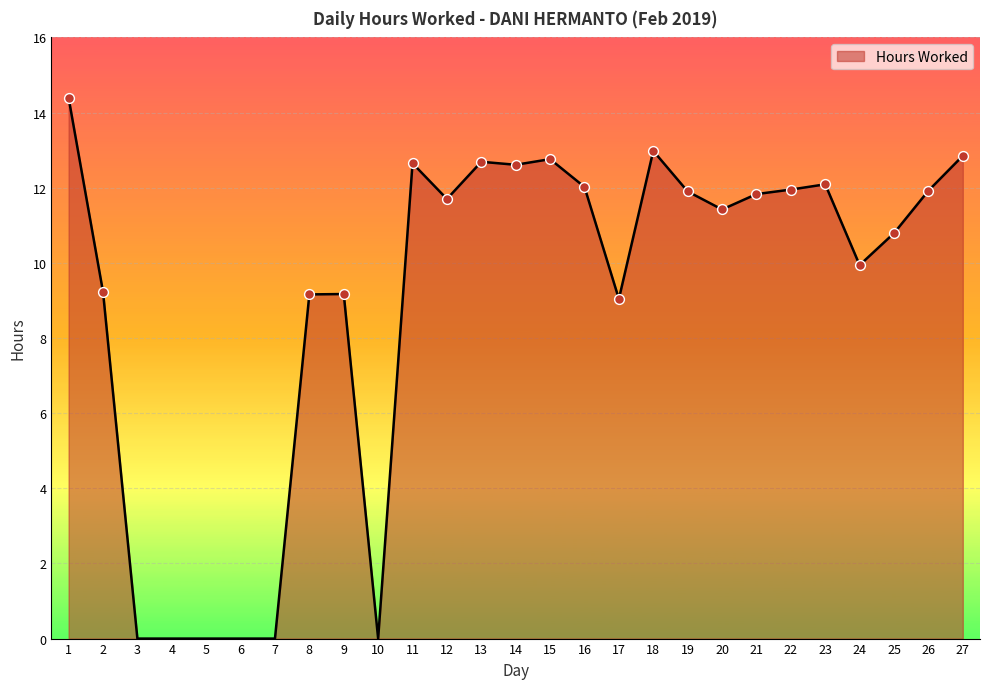

What is the change in value from 17 to 18?

+3.9